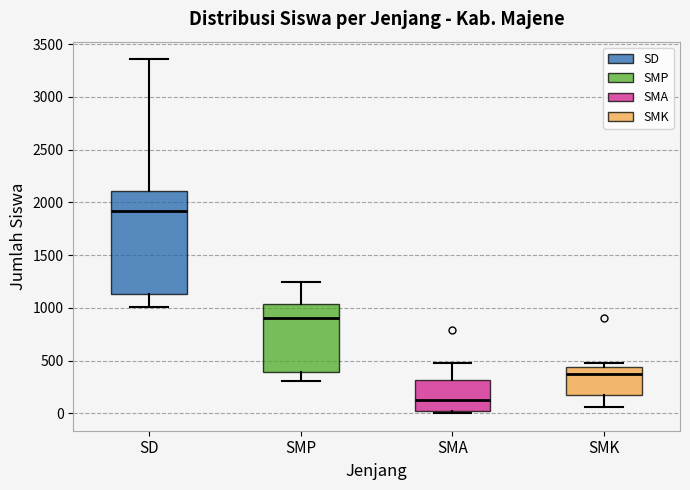

Which box is the tallest, from its lower edge to its upper edge?

SD